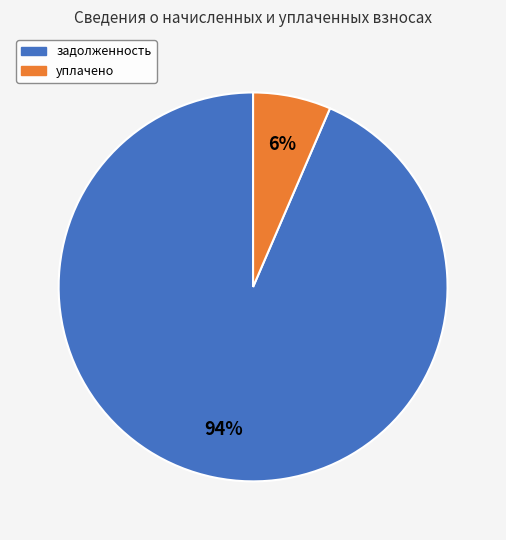

To the nearest percent, what is the average slice percentage?

50%